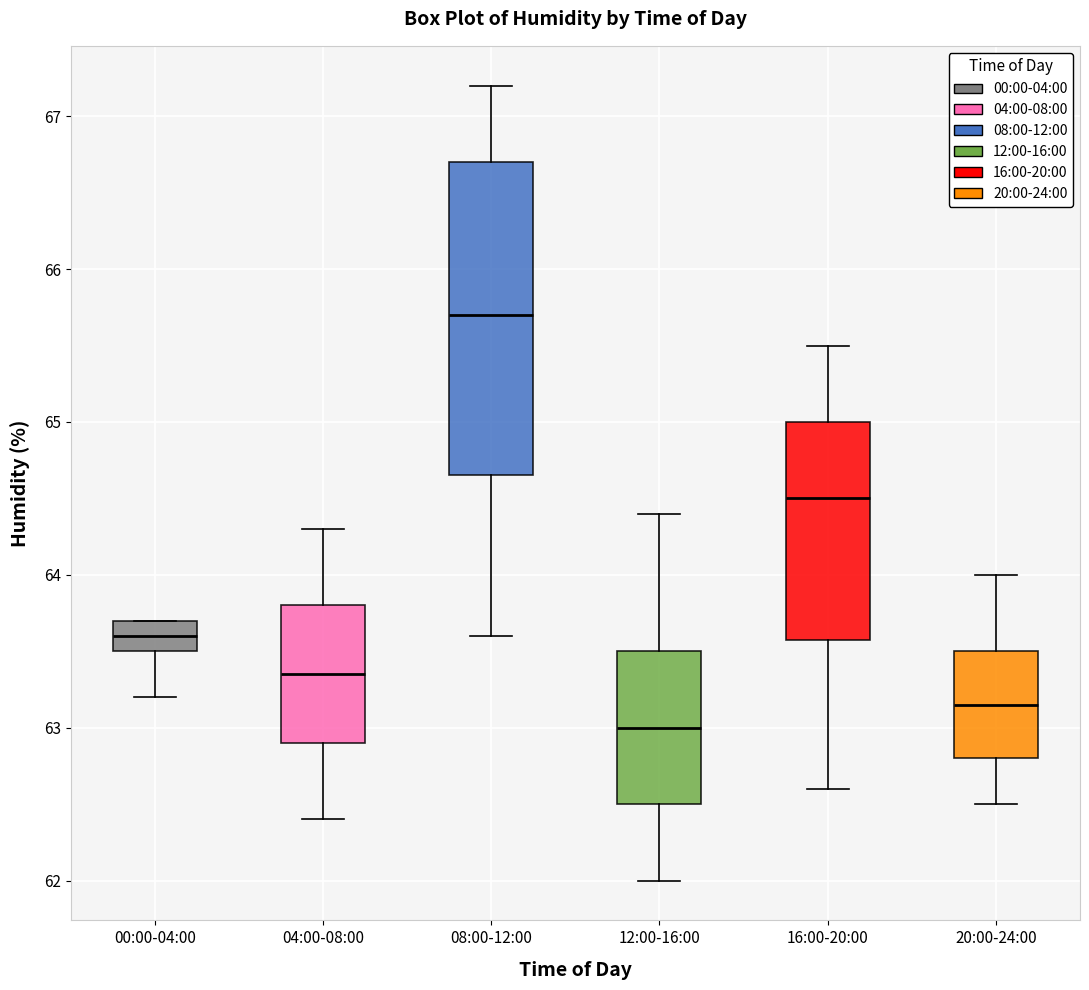

Where is the lower edge of the box for 20:00-24:00 on the y-axis? The values are not printed on the chart, so give them approximately, as read against the axis.

62.8